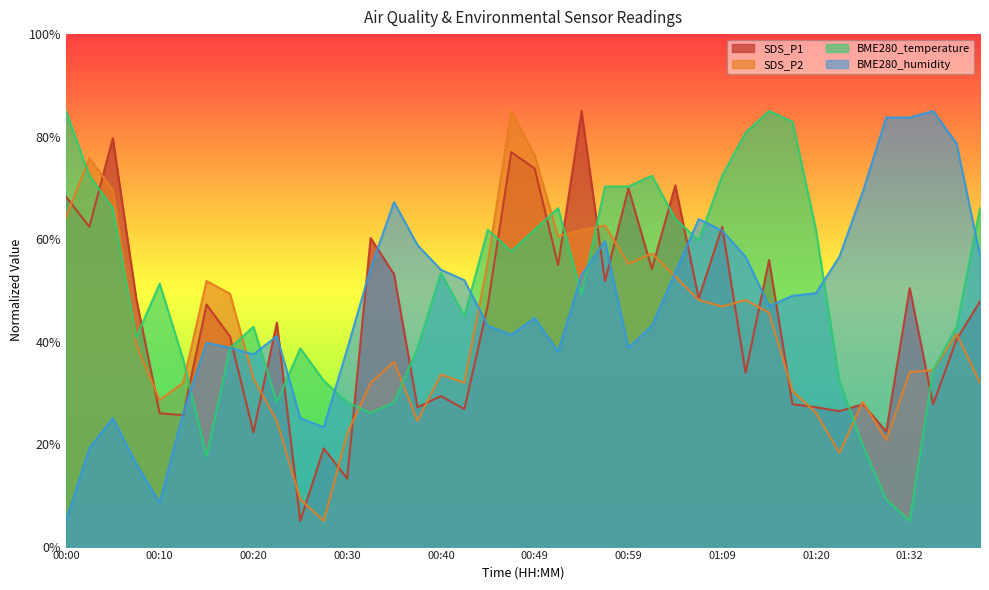

In BME280_temperature, how many points are higher than both neighbors (excluding endpoints)?

8